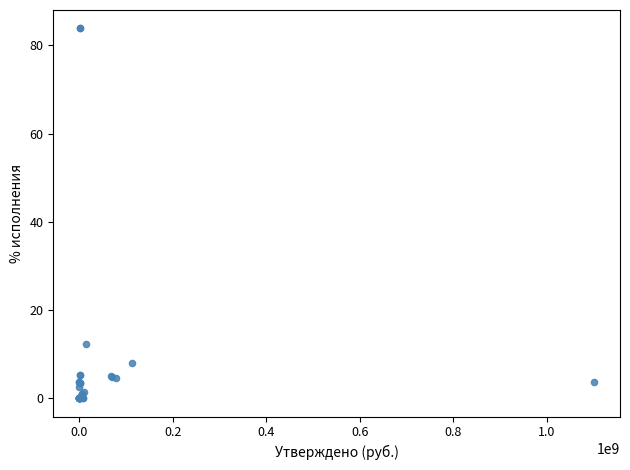

What Y value in the scatter plot is closest to 41?

12.3